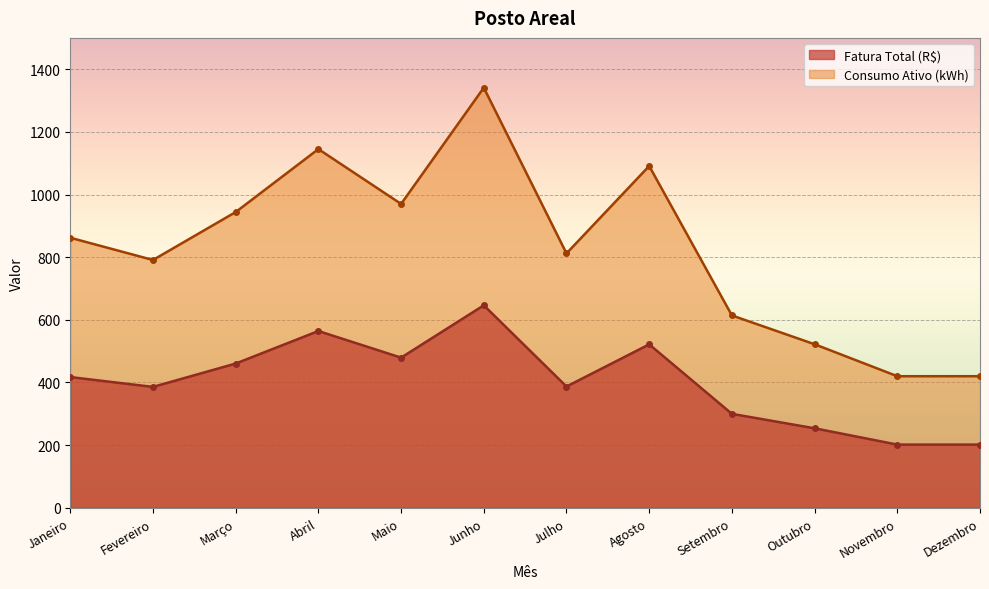

Where is Fatura Total (R$) nearest to the value 423?

Janeiro